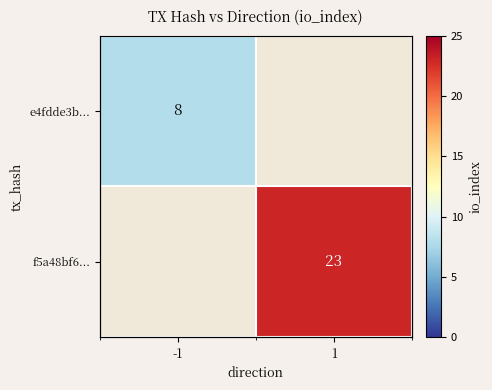

The e4fdde3b... series shows 8.0 at -1. True or false?

True